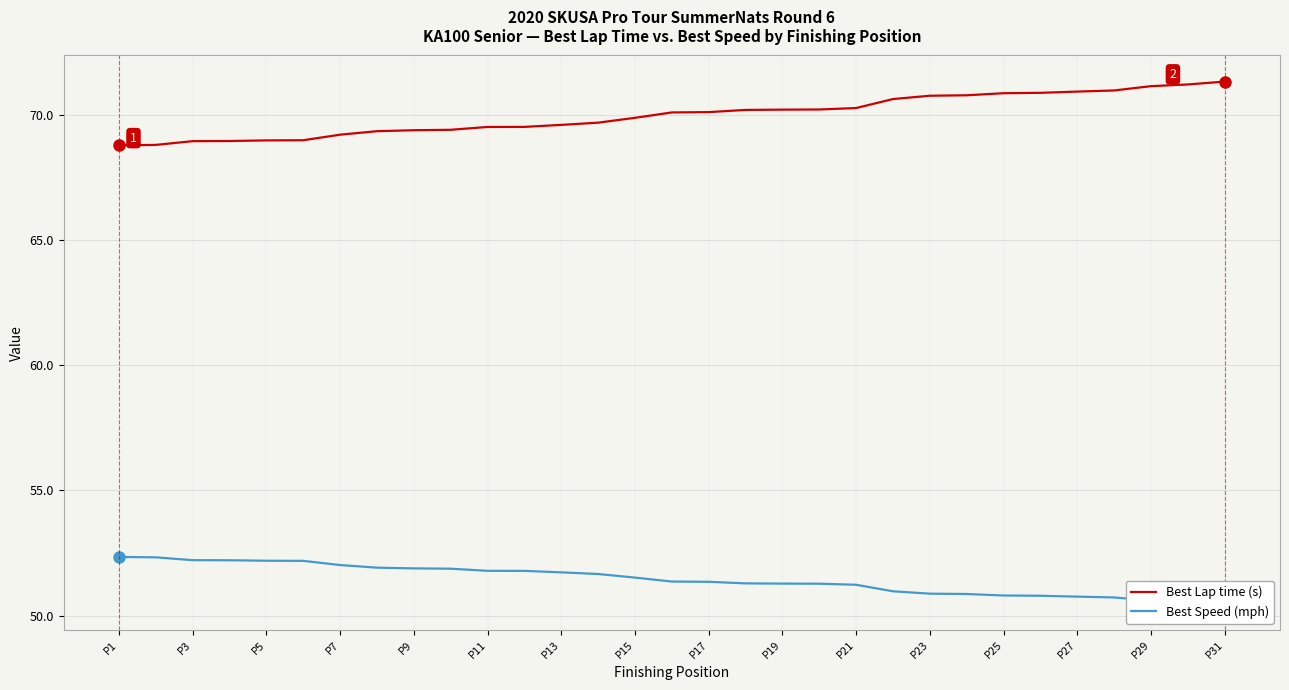

What is the difference between the maximum and minimum values in the Best Speed (mph) series?

1.9